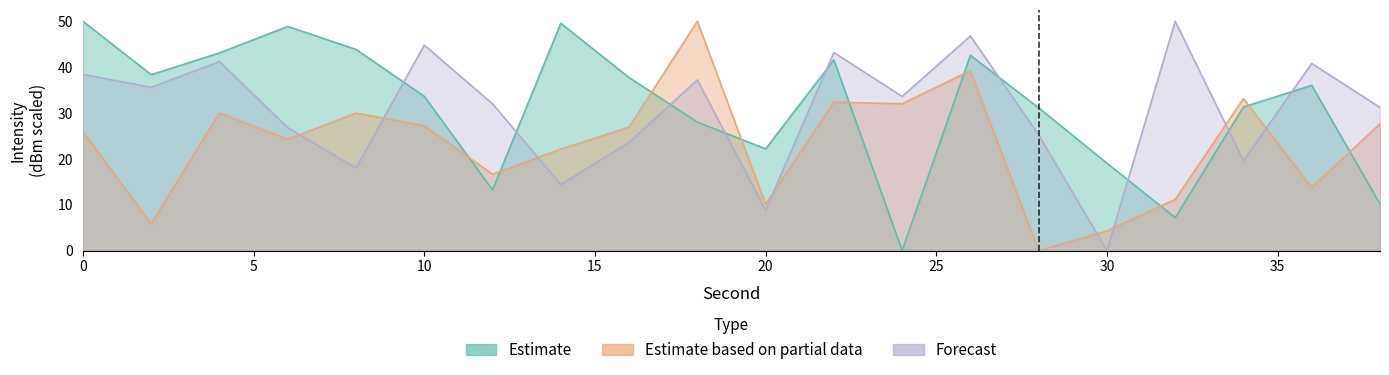

How many data points does each series have?

20